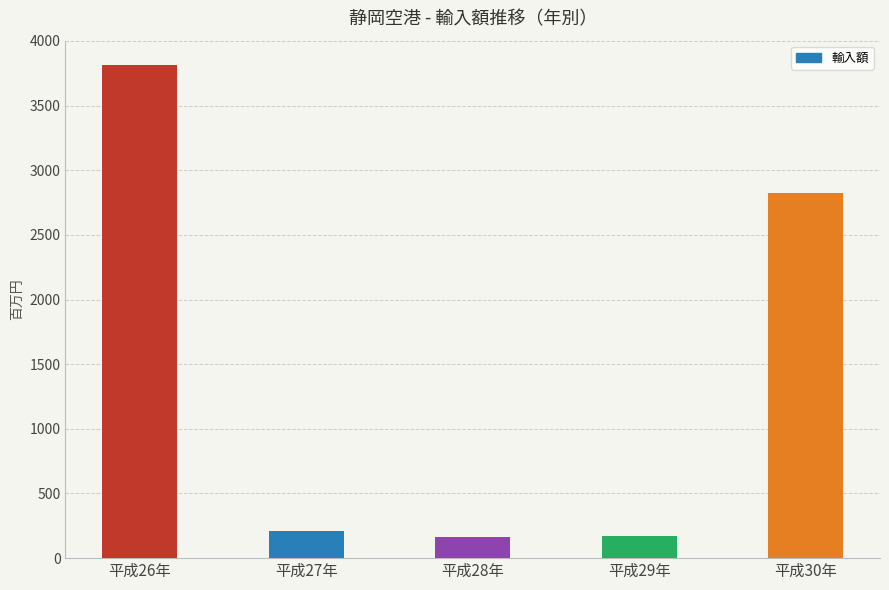

Where does the data first go above 210?

平成26年